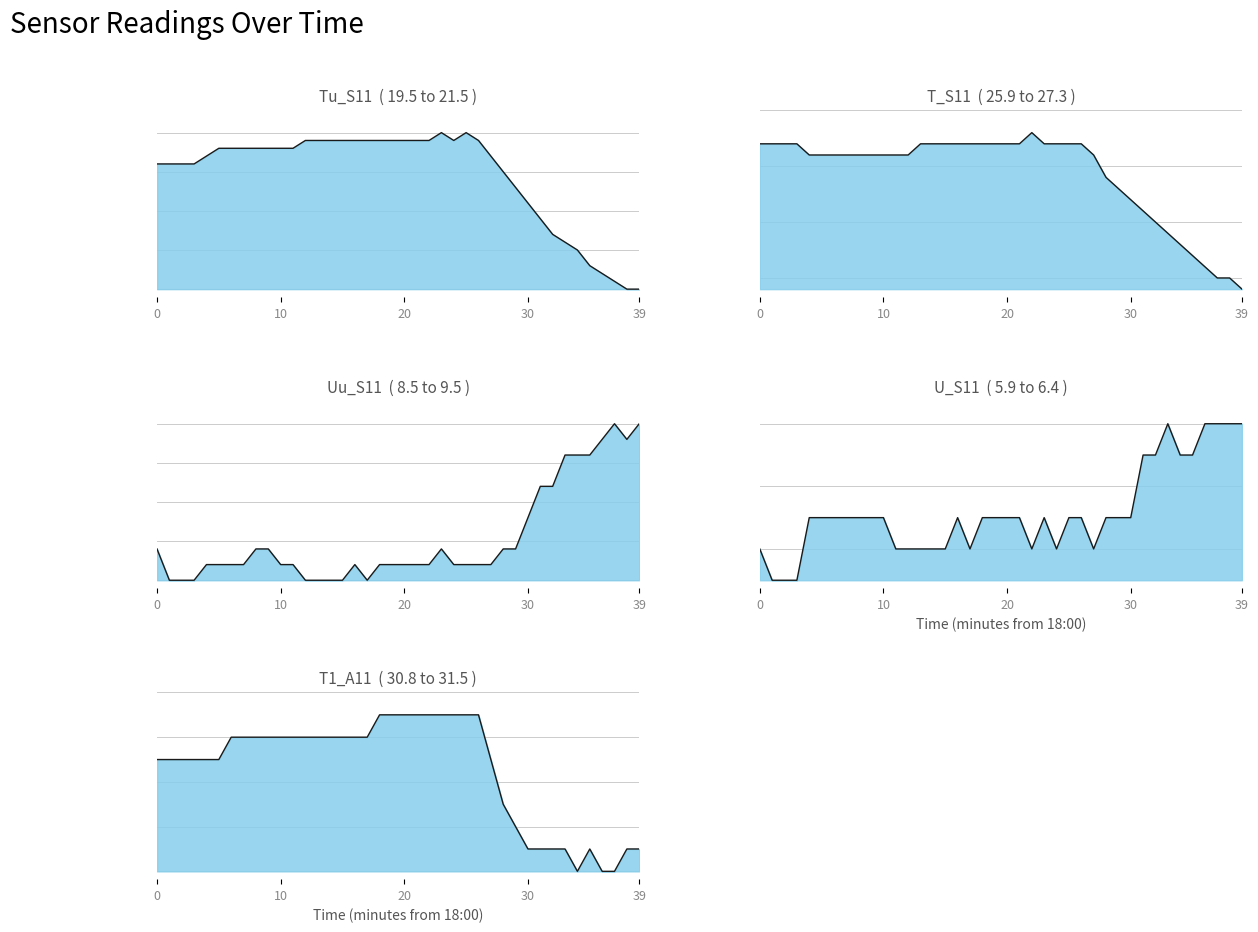

What is the difference between the highest and lowest values at 18:37?

24.4